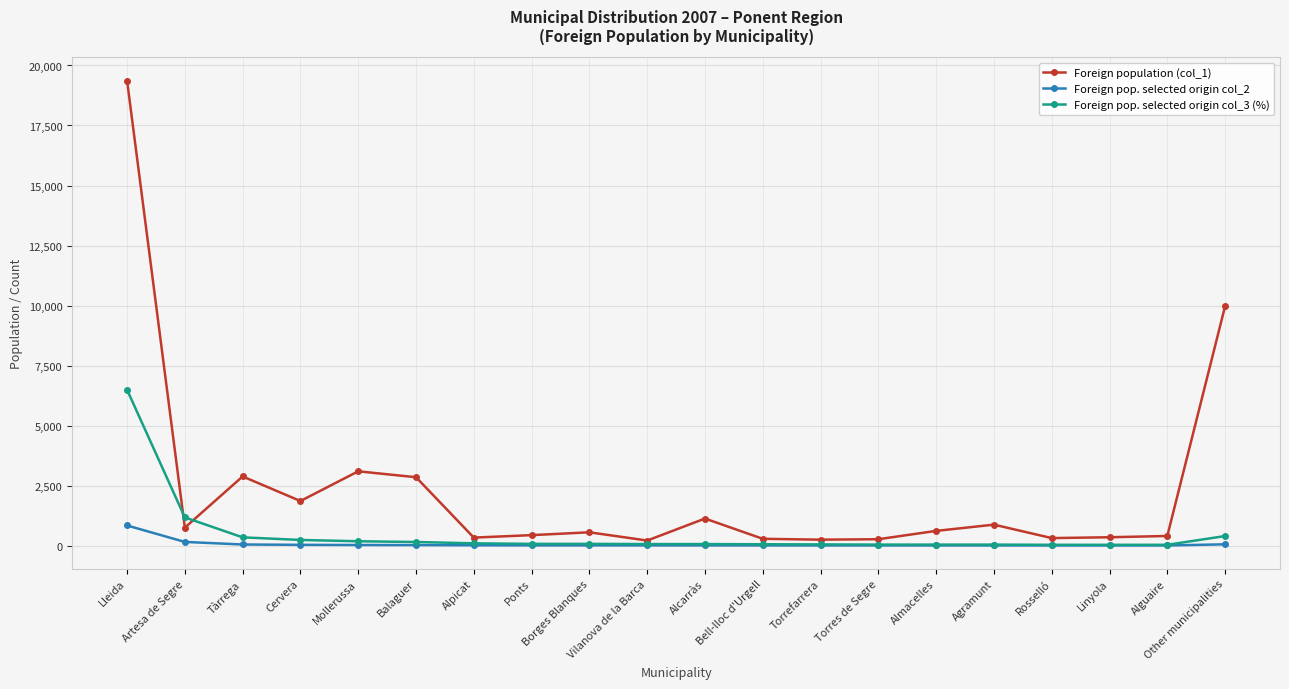

Rank the series by their maximum value, from lowest to highest.

Foreign pop. selected origin col_2, Foreign pop. selected origin col_3 (%), Foreign population (col_1)